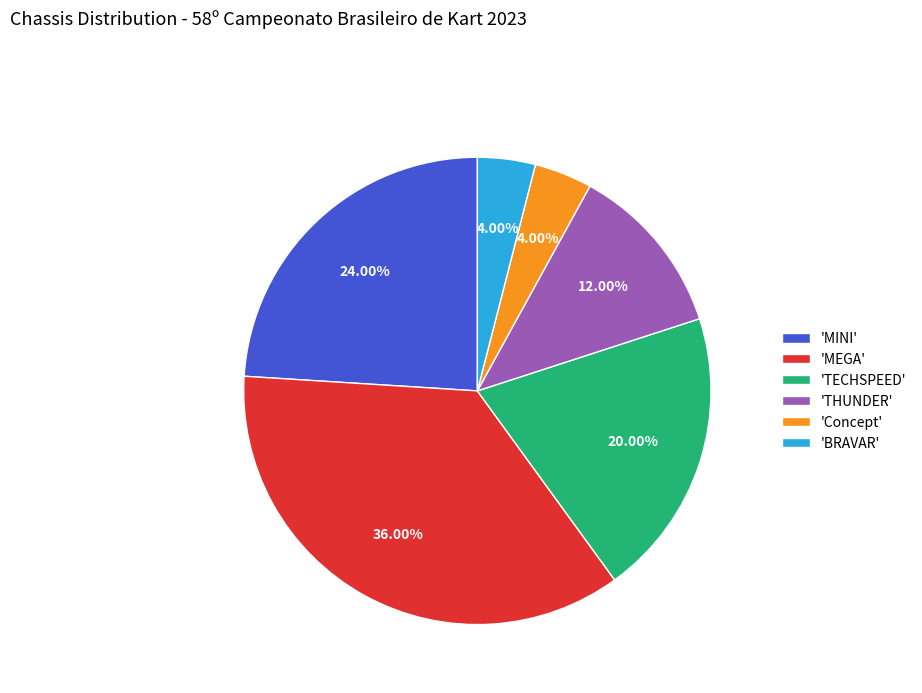

Is there a majority slice in this chart?

No